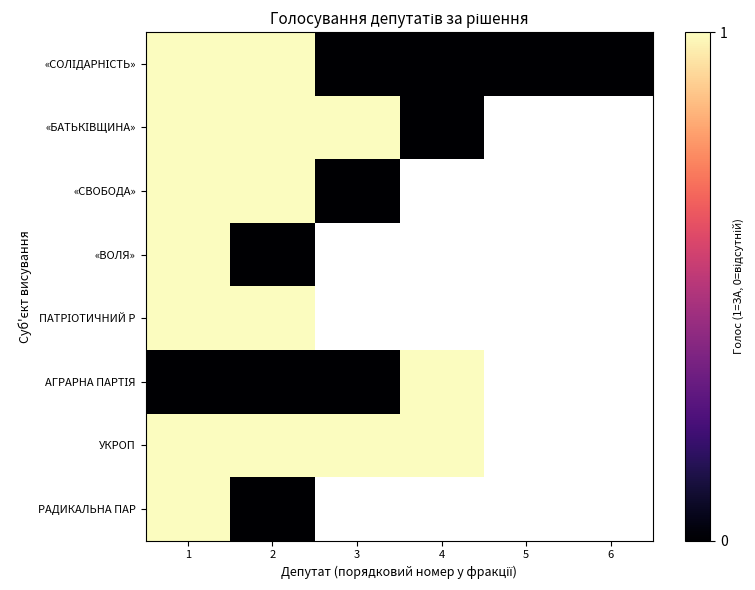

Which has a higher value, 3 or 2?

2